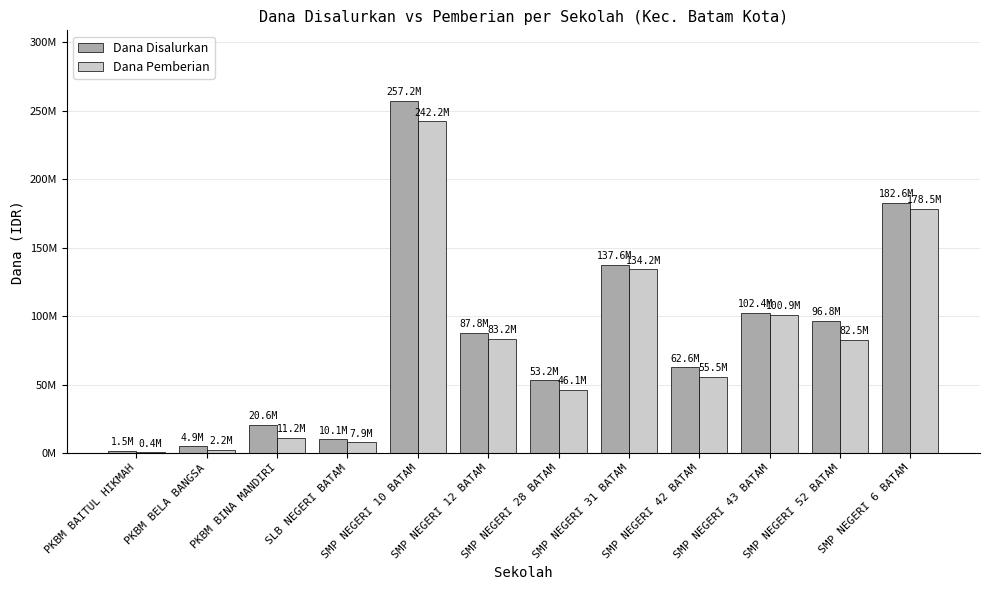

What position from the left is SMP NEGERI 42 BATAM?

9